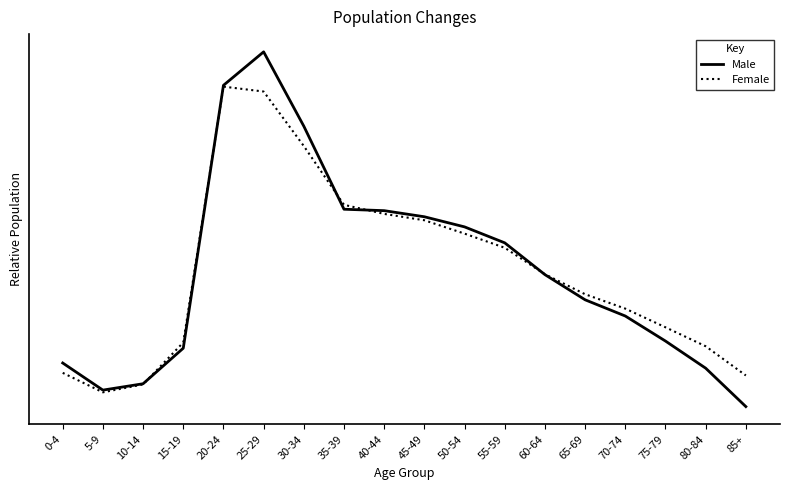

List the series in order of their overall mean, highest first.

Male, Female